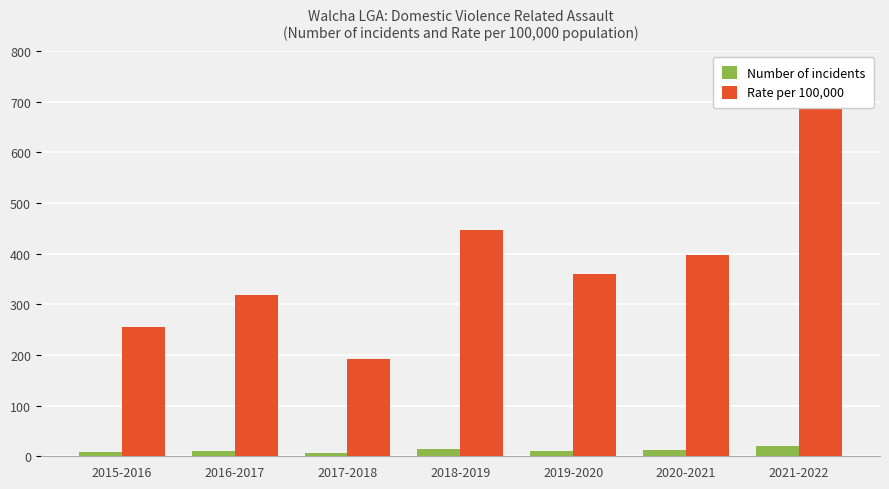

At which category is the sum across all series the highest?

2021-2022